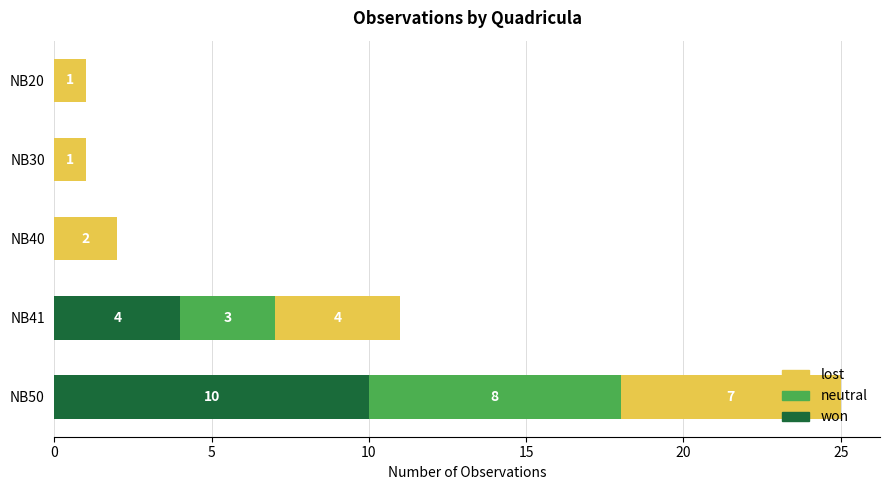

The value of won at NB41 is 5. True or false?

False